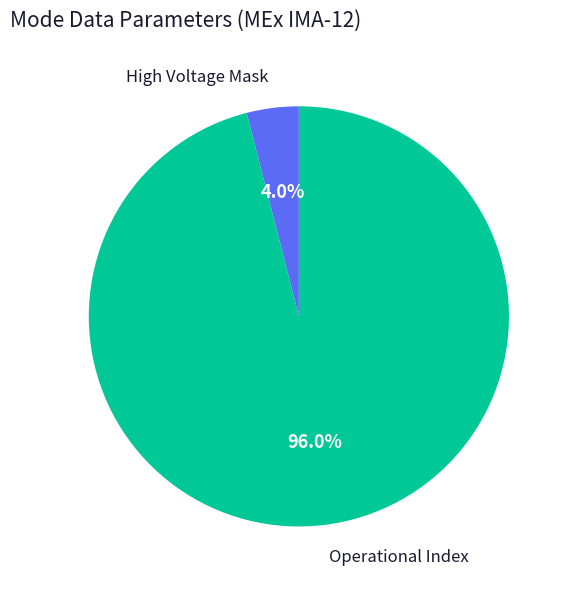

How many slices are in this pie chart?

2